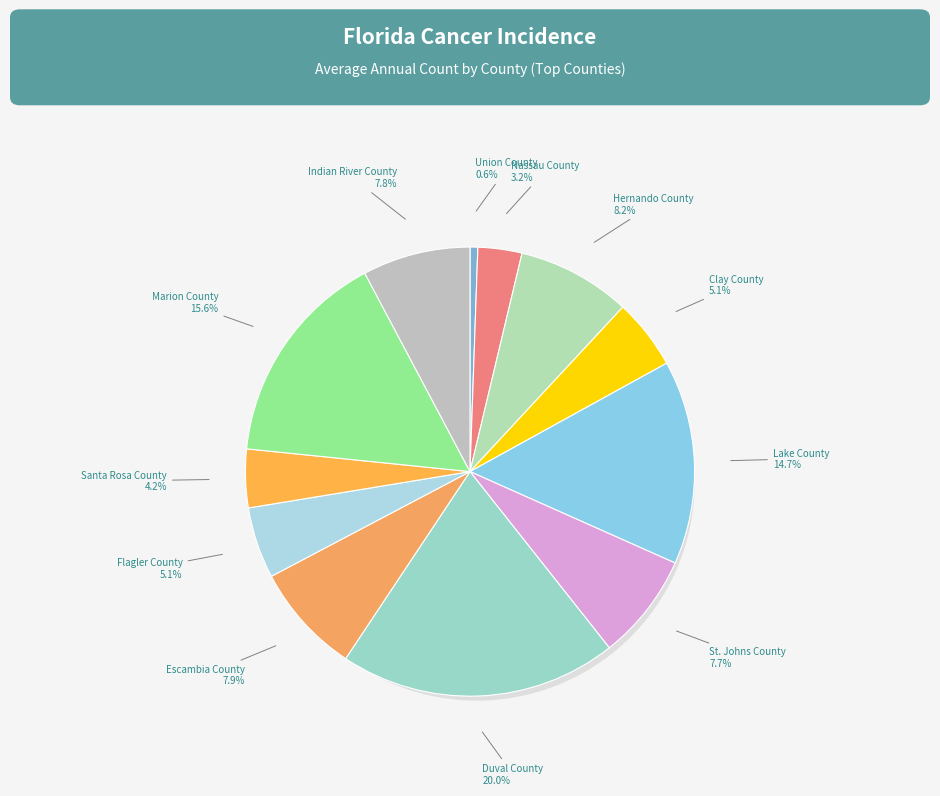

To the nearest percent, what percentage of the pie is Marion County?

16%